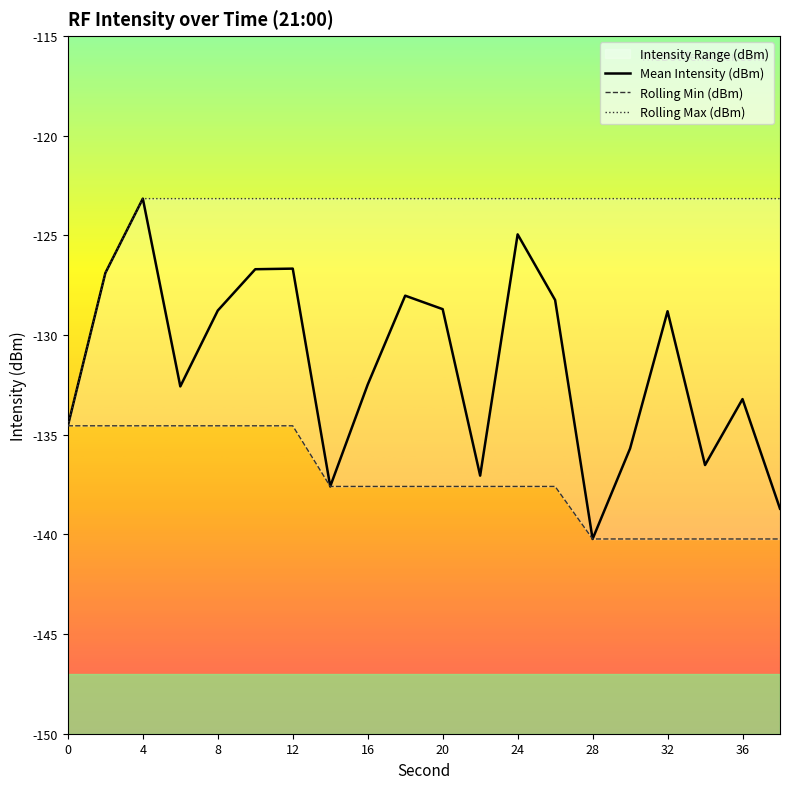

Is it true that Mean Intensity (dBm) equals -191.3 at 0?

False